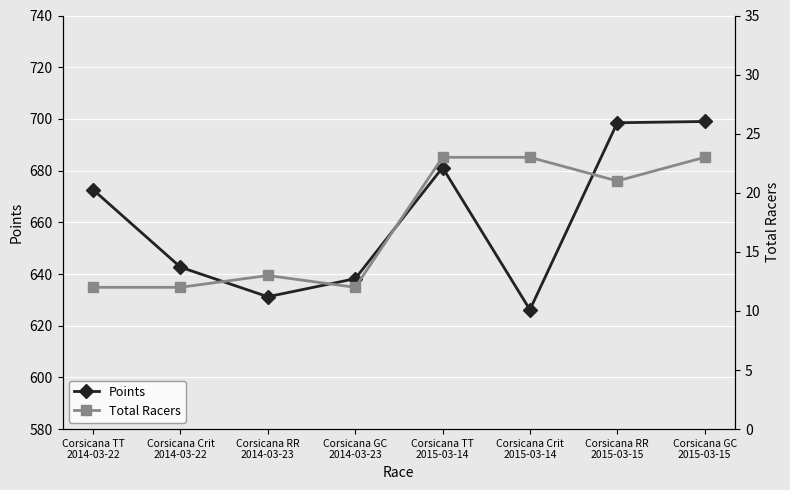

True or false: Total Racers has more than 2 points higher than both neighbors.

False